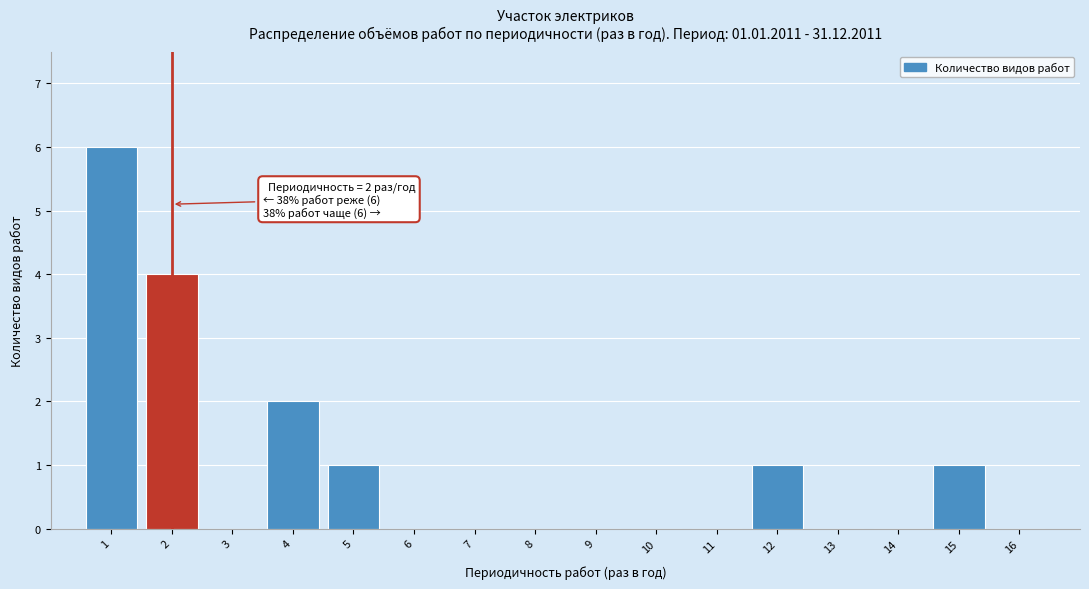

Over which range of the x-axis is the bar tallest?

0.5 to 1.5